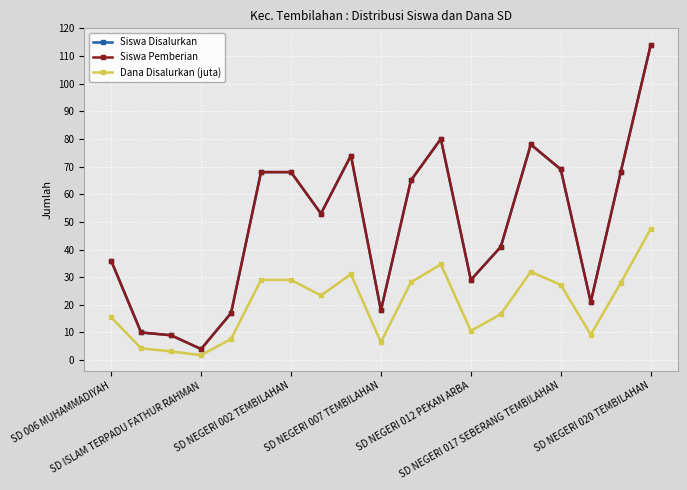

Does the chart have visible grid lines?

Yes